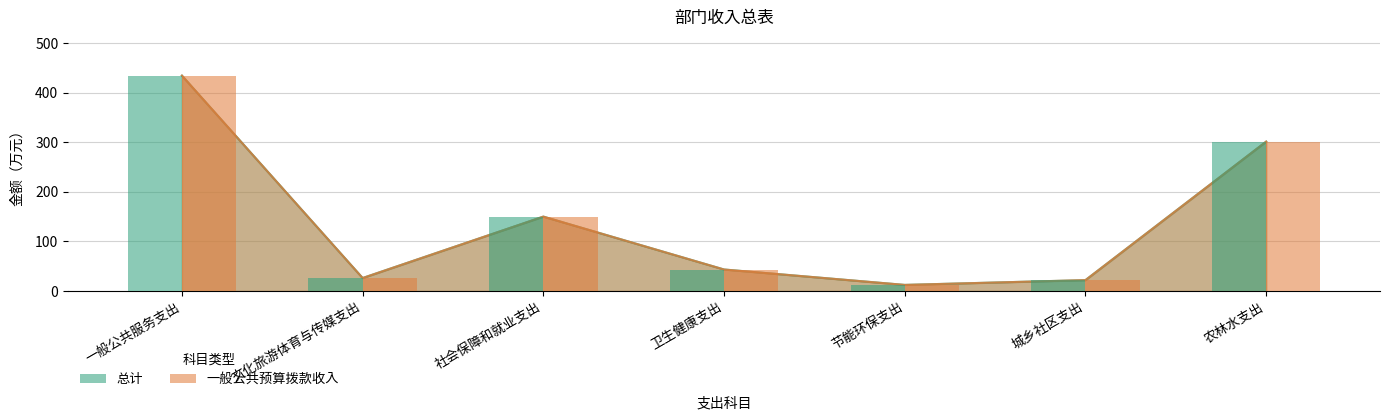

What is the label of the 3rd bar from the right?

节能环保支出